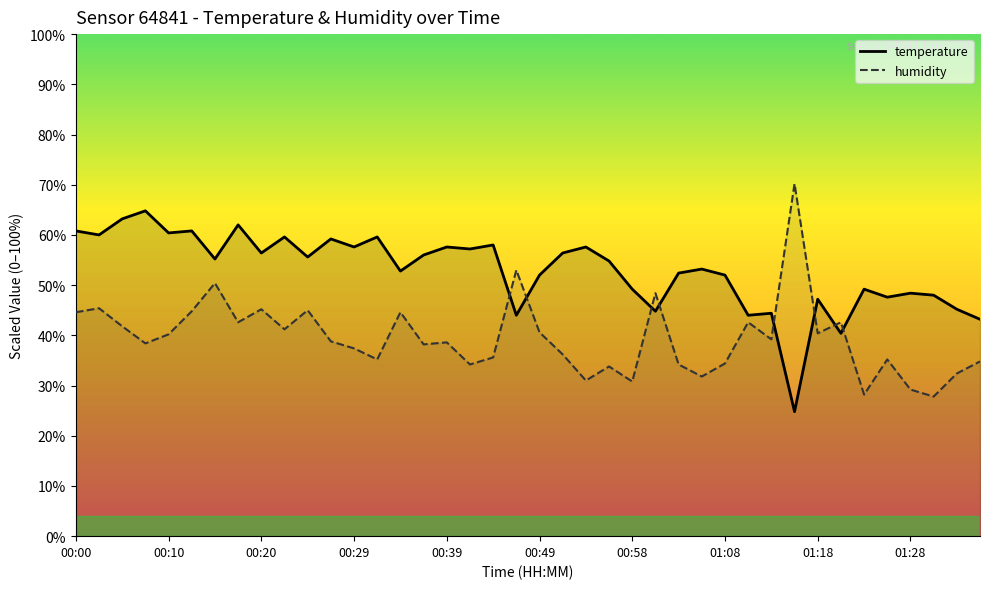

True or false: humidity and temperature cross at least once.

True